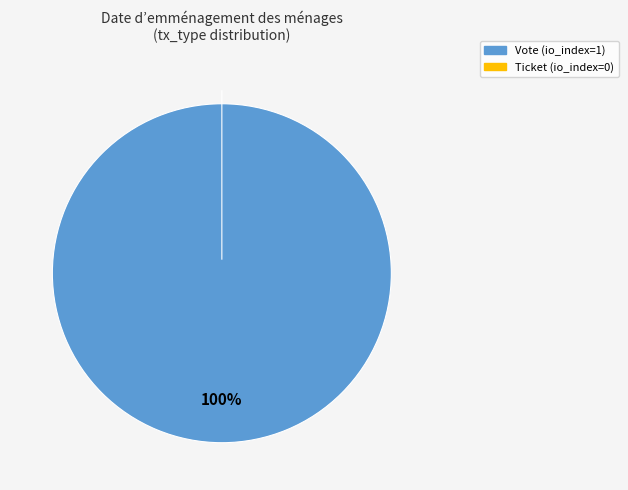

Which slice represents more than half of the pie?

Vote